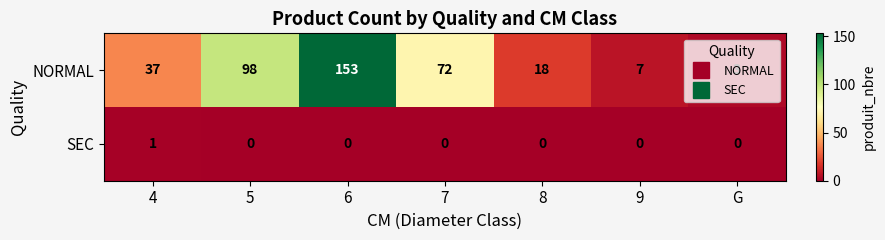

How many values in the SEC series exceed 0?

1